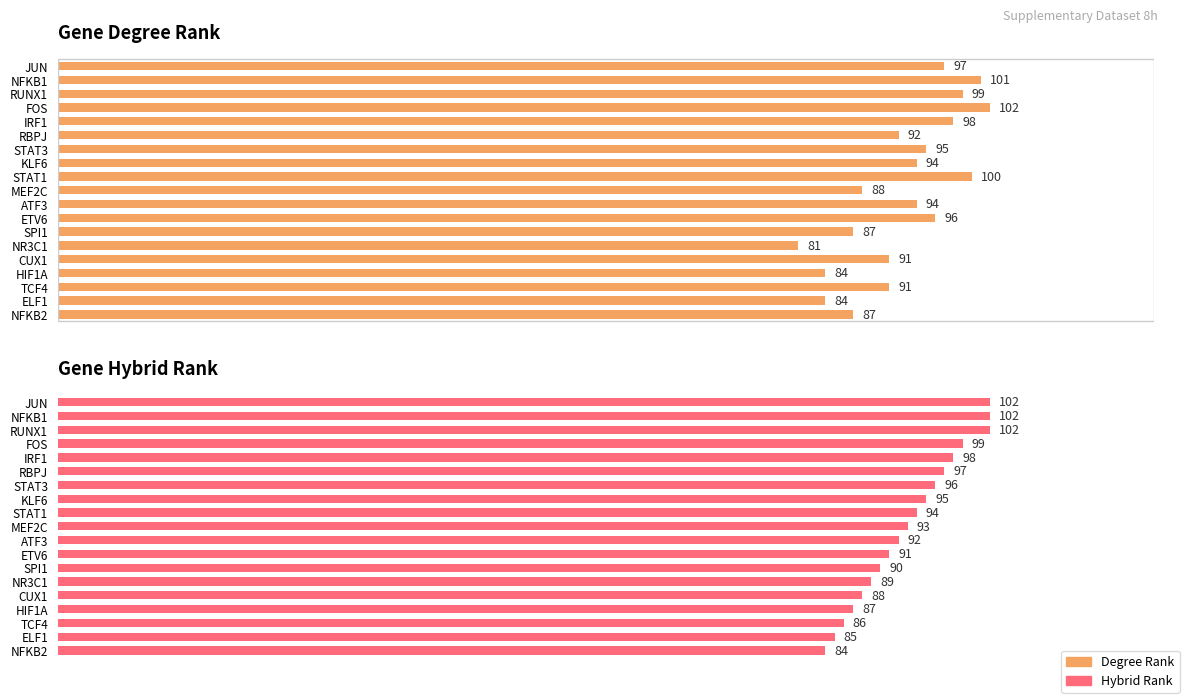

Count the number of categories in the chart.

19